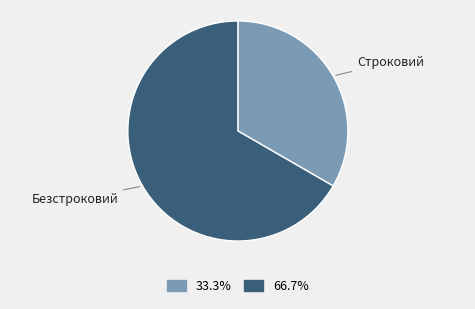

Which category accounts for the majority?

Безстроковий